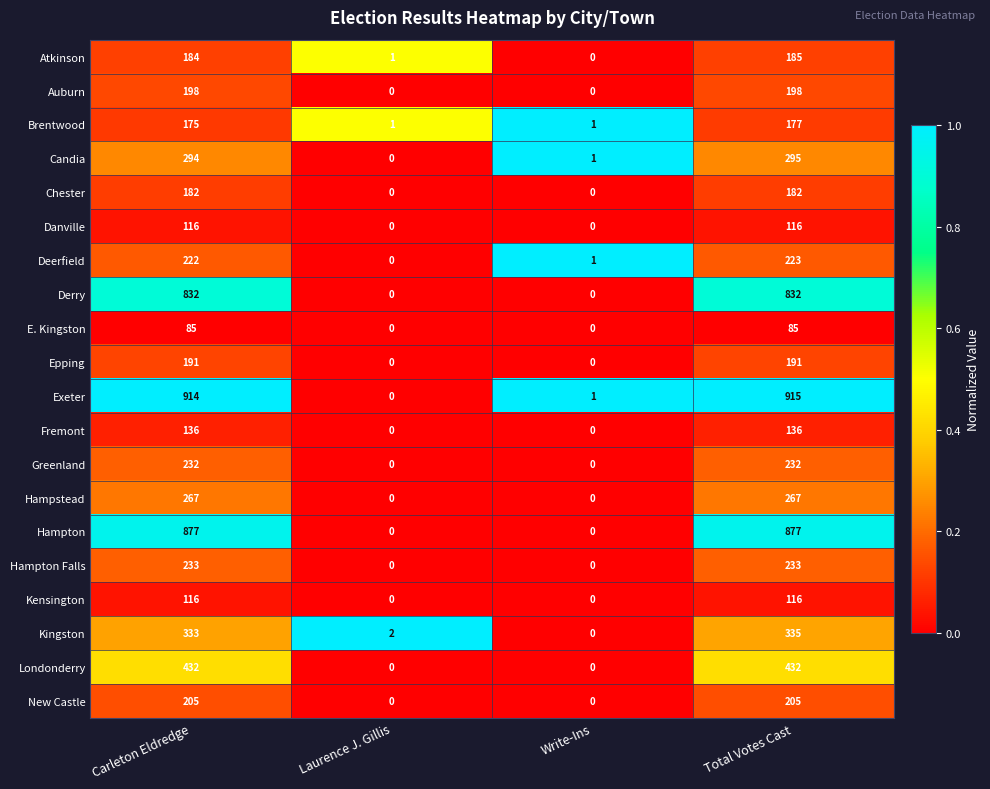

Which series has the largest total across all categories?

Exeter